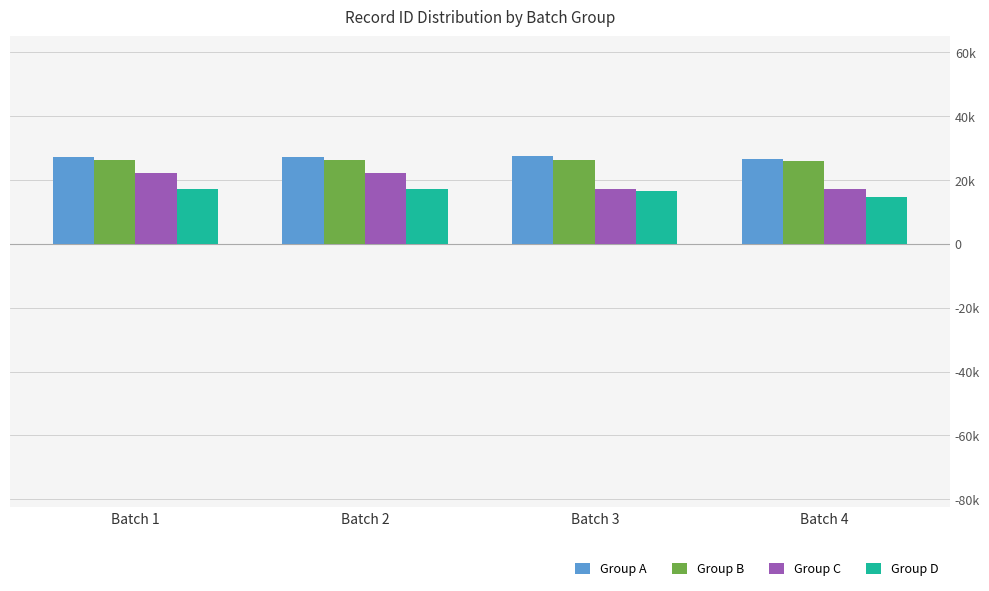

What are all the series names shown in the legend?

Group A, Group B, Group C, Group D